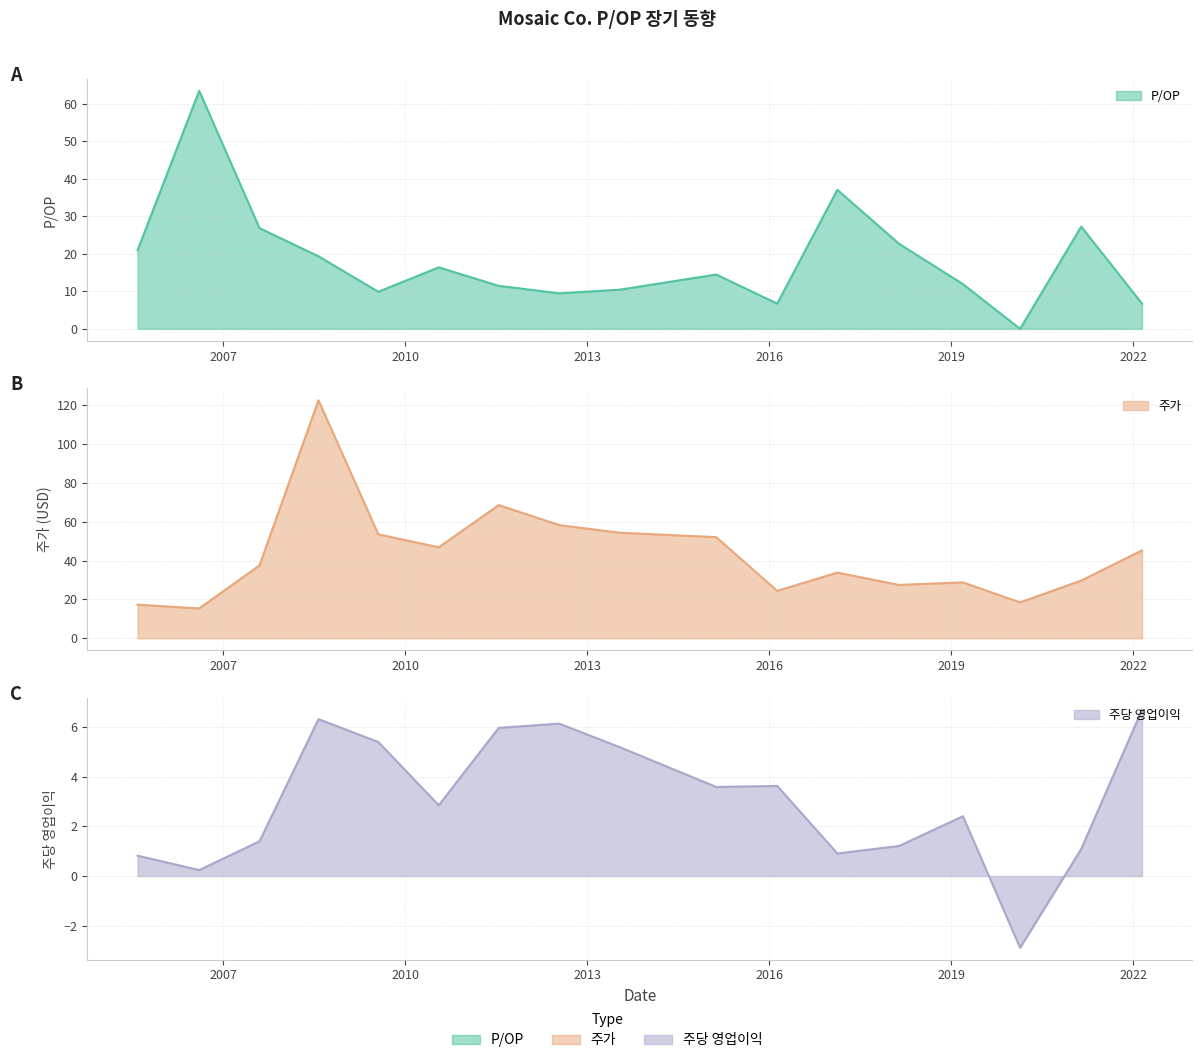

What is the label of the 3rd point from the left?

2007-08-09